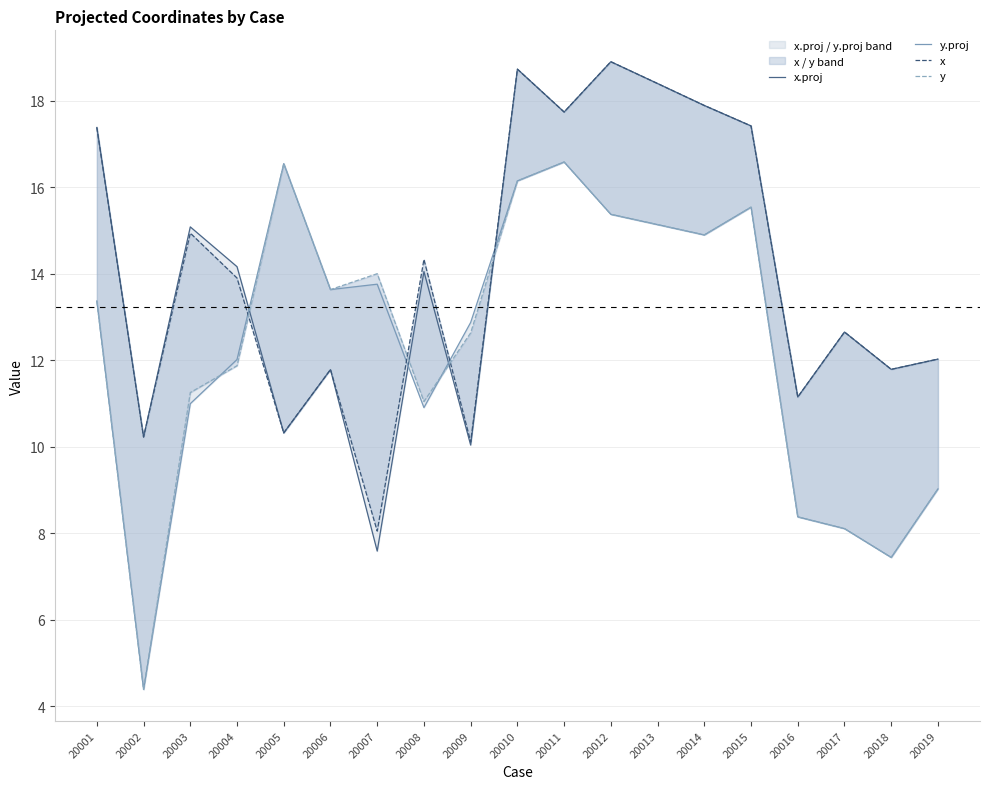

Which series ends up on top after the final intersection of x and y.proj?

x